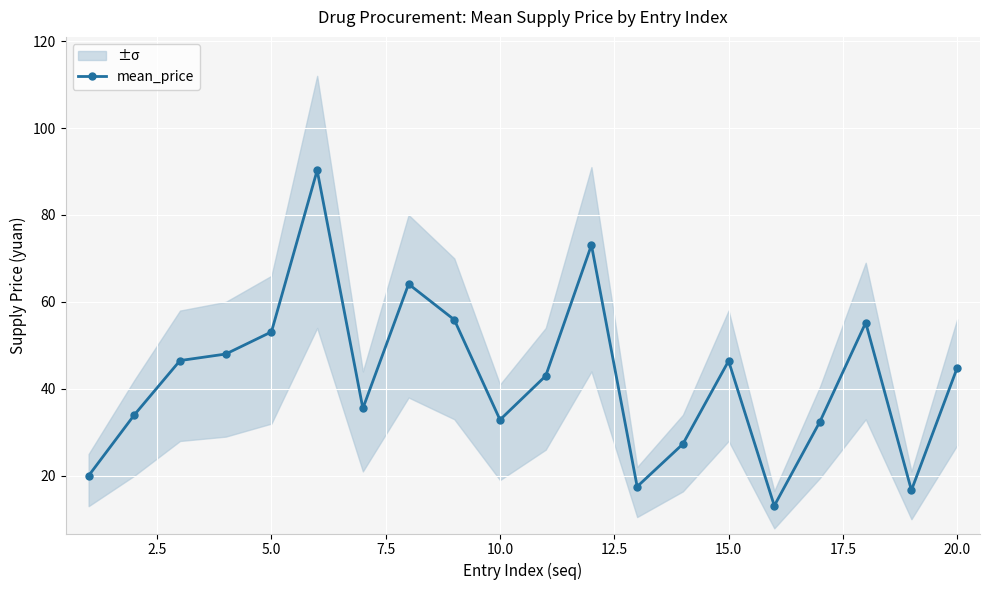

What is the lowest value of the mean_price series?

13.1